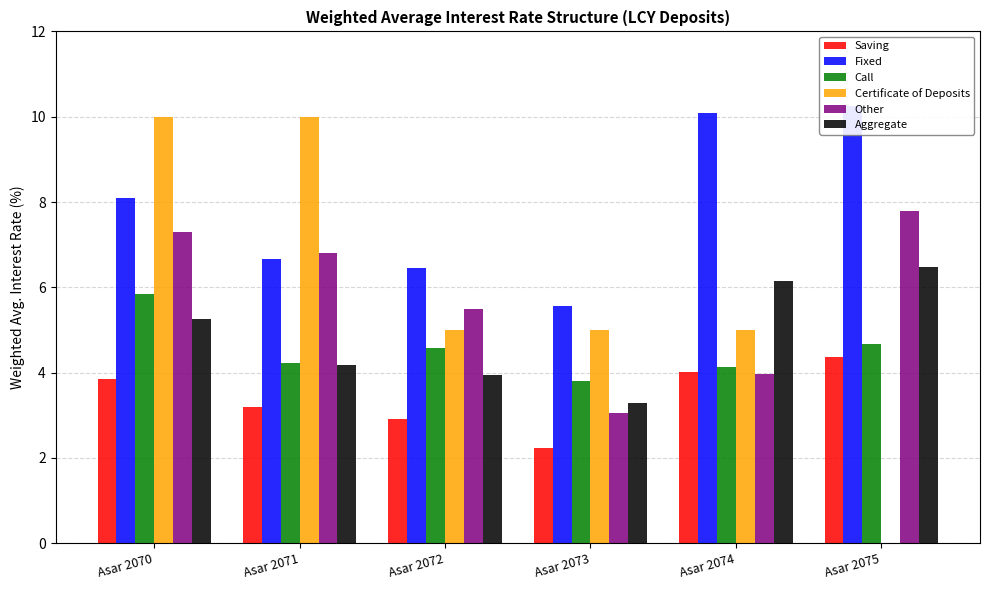

What are all the series names shown in the legend?

Saving, Fixed, Call, Certificate of Deposits, Other, Aggregate